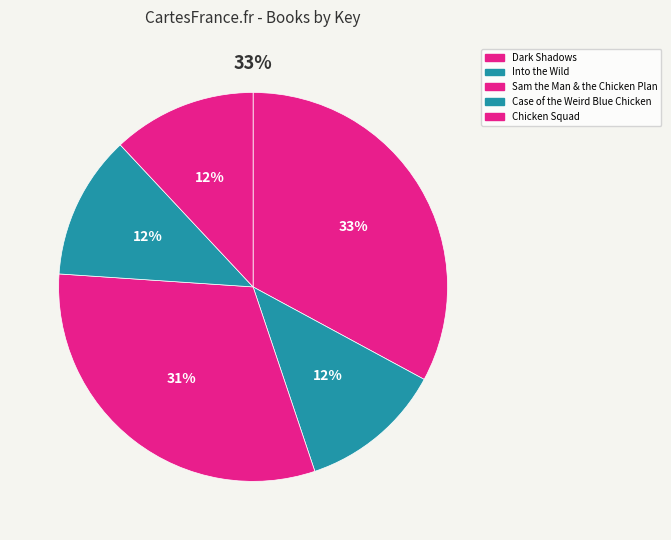

To the nearest percent, what is the average slice percentage?

20%